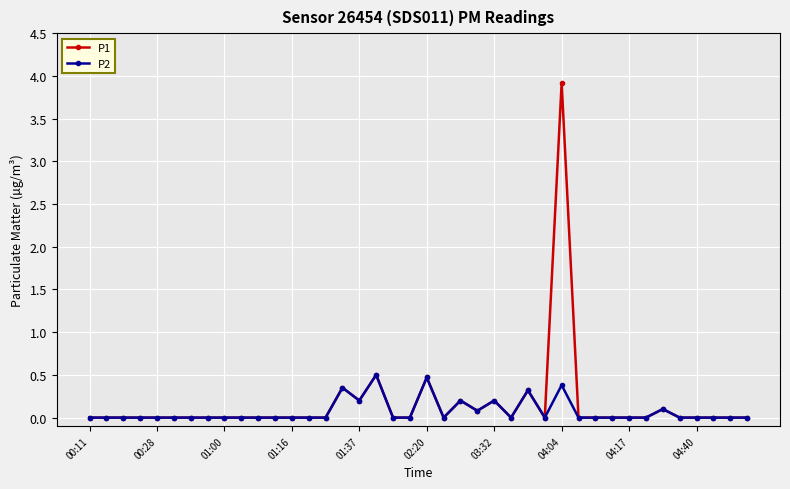

How many series are shown in this chart?

2